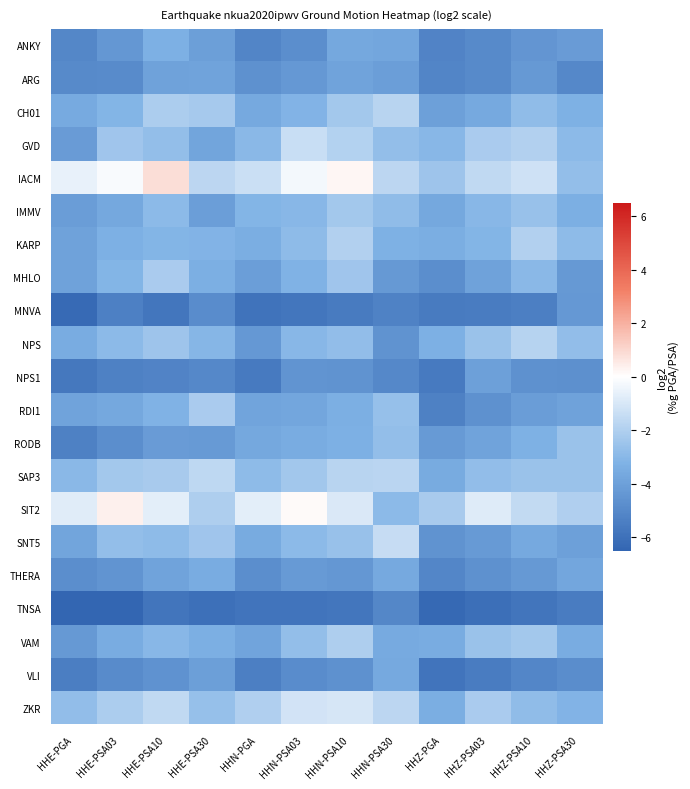

Reading left to right, transcribe all the data shown in this chart.

ANKY: HHE-PGA=-5.0	HHE-PSA03=-4.4	HHE-PSA10=-3.3	HHE-PSA30=-4.0	HHN-PGA=-5.2	HHN-PSA03=-4.8	HHN-PSA10=-3.7	HHN-PSA30=-3.7	HHZ-PGA=-5.2	HHZ-PSA03=-4.9	HHZ-PSA10=-4.4	HHZ-PSA30=-4.2
ARG: HHE-PGA=-5.0	HHE-PSA03=-4.9	HHE-PSA10=-3.9	HHE-PSA30=-3.9	HHN-PGA=-4.7	HHN-PSA03=-4.4	HHN-PSA10=-3.9	HHN-PSA30=-4.1	HHZ-PGA=-5.2	HHZ-PSA03=-5.0	HHZ-PSA10=-4.3	HHZ-PSA30=-5.0
CH01: HHE-PGA=-3.6	HHE-PSA03=-3.1	HHE-PSA10=-2.1	HHE-PSA30=-2.3	HHN-PGA=-3.6	HHN-PSA03=-3.2	HHN-PSA10=-2.3	HHN-PSA30=-1.8	HHZ-PGA=-4.0	HHZ-PSA03=-3.7	HHZ-PSA10=-2.8	HHZ-PSA30=-3.3
GVD: HHE-PGA=-4.2	HHE-PSA03=-2.4	HHE-PSA10=-2.7	HHE-PSA30=-3.8	HHN-PGA=-3.0	HHN-PSA03=-1.4	HHN-PSA10=-1.9	HHN-PSA30=-2.7	HHZ-PGA=-3.0	HHZ-PSA03=-2.1	HHZ-PSA10=-1.9	HHZ-PSA30=-2.9
IACM: HHE-PGA=-0.6	HHE-PSA03=-0.2	HHE-PSA10=0.8	HHE-PSA30=-1.7	HHN-PGA=-1.3	HHN-PSA03=-0.3	HHN-PSA10=0.2	HHN-PSA30=-1.7	HHZ-PGA=-2.5	HHZ-PSA03=-1.6	HHZ-PSA10=-1.2	HHZ-PSA30=-2.7
IMMV: HHE-PGA=-4.2	HHE-PSA03=-3.7	HHE-PSA10=-2.9	HHE-PSA30=-4.1	HHN-PGA=-3.1	HHN-PSA03=-3.0	HHN-PSA10=-2.3	HHN-PSA30=-2.8	HHZ-PGA=-3.7	HHZ-PSA03=-3.0	HHZ-PSA10=-2.6	HHZ-PSA30=-3.4
KARP: HHE-PGA=-4.0	HHE-PSA03=-3.3	HHE-PSA10=-3.1	HHE-PSA30=-3.2	HHN-PGA=-3.5	HHN-PSA03=-2.9	HHN-PSA10=-2.0	HHN-PSA30=-3.3	HHZ-PGA=-3.4	HHZ-PSA03=-3.1	HHZ-PSA10=-1.9	HHZ-PSA30=-2.9
MHLO: HHE-PGA=-4.0	HHE-PSA03=-3.1	HHE-PSA10=-2.2	HHE-PSA30=-3.4	HHN-PGA=-4.1	HHN-PSA03=-3.2	HHN-PSA10=-2.4	HHN-PSA30=-4.3	HHZ-PGA=-4.8	HHZ-PSA03=-3.9	HHZ-PSA10=-3.0	HHZ-PSA30=-4.3
MNVA: HHE-PGA=-6.3	HHE-PSA03=-5.4	HHE-PSA10=-5.8	HHE-PSA30=-4.9	HHN-PGA=-5.9	HHN-PSA03=-5.8	HHN-PSA10=-5.6	HHN-PSA30=-5.2	HHZ-PGA=-5.6	HHZ-PSA03=-5.5	HHZ-PSA10=-5.4	HHZ-PSA30=-4.4
NPS: HHE-PGA=-3.5	HHE-PSA03=-2.9	HHE-PSA10=-2.5	HHE-PSA30=-3.1	HHN-PGA=-4.4	HHN-PSA03=-3.0	HHN-PSA10=-2.8	HHN-PSA30=-4.6	HHZ-PGA=-3.3	HHZ-PSA03=-2.6	HHZ-PSA10=-1.8	HHZ-PSA30=-2.8
NPS1: HHE-PGA=-5.7	HHE-PSA03=-5.3	HHE-PSA10=-5.2	HHE-PSA30=-5.0	HHN-PGA=-5.6	HHN-PSA03=-4.5	HHN-PSA10=-4.5	HHN-PSA30=-5.0	HHZ-PGA=-5.6	HHZ-PSA03=-4.0	HHZ-PSA10=-4.6	HHZ-PSA30=-4.7
RDI1: HHE-PGA=-3.9	HHE-PSA03=-3.7	HHE-PSA10=-3.2	HHE-PSA30=-2.1	HHN-PGA=-3.9	HHN-PSA03=-3.7	HHN-PSA10=-3.4	HHN-PSA30=-2.7	HHZ-PGA=-5.3	HHZ-PSA03=-4.7	HHZ-PSA10=-4.1	HHZ-PSA30=-4.0
RODB: HHE-PGA=-5.3	HHE-PSA03=-4.7	HHE-PSA10=-4.2	HHE-PSA30=-4.2	HHN-PGA=-3.7	HHN-PSA03=-3.5	HHN-PSA10=-3.3	HHN-PSA30=-2.7	HHZ-PGA=-4.3	HHZ-PSA03=-3.9	HHZ-PSA10=-3.3	HHZ-PSA30=-2.6
SAP3: HHE-PGA=-3.0	HHE-PSA03=-2.3	HHE-PSA10=-2.2	HHE-PSA30=-1.7	HHN-PGA=-2.9	HHN-PSA03=-2.3	HHN-PSA10=-1.8	HHN-PSA30=-1.8	HHZ-PGA=-3.5	HHZ-PSA03=-2.8	HHZ-PSA10=-2.5	HHZ-PSA30=-2.6
SIT2: HHE-PGA=-0.8	HHE-PSA03=0.4	HHE-PSA10=-0.7	HHE-PSA30=-2.1	HHN-PGA=-0.7	HHN-PSA03=0.1	HHN-PSA10=-0.9	HHN-PSA30=-2.9	HHZ-PGA=-2.2	HHZ-PSA03=-0.9	HHZ-PSA10=-1.6	HHZ-PSA30=-2.0
SNT5: HHE-PGA=-3.8	HHE-PSA03=-2.7	HHE-PSA10=-2.9	HHE-PSA30=-2.4	HHN-PGA=-3.5	HHN-PSA03=-2.9	HHN-PSA10=-2.6	HHN-PSA30=-1.4	HHZ-PGA=-4.6	HHZ-PSA03=-4.2	HHZ-PSA10=-3.7	HHZ-PSA30=-4.0
THERA: HHE-PGA=-4.7	HHE-PSA03=-4.5	HHE-PSA10=-3.9	HHE-PSA30=-3.5	HHN-PGA=-4.7	HHN-PSA03=-4.2	HHN-PSA10=-4.4	HHN-PSA30=-3.6	HHZ-PGA=-5.1	HHZ-PSA03=-4.7	HHZ-PSA10=-4.3	HHZ-PSA30=-3.7
TNSA: HHE-PGA=-6.5	HHE-PSA03=-6.5	HHE-PSA10=-5.8	HHE-PSA30=-6.0	HHN-PGA=-5.9	HHN-PSA03=-5.9	HHN-PSA10=-5.7	HHN-PSA30=-5.0	HHZ-PGA=-6.3	HHZ-PSA03=-6.1	HHZ-PSA10=-5.8	HHZ-PSA30=-5.5
VAM: HHE-PGA=-4.3	HHE-PSA03=-3.5	HHE-PSA10=-3.0	HHE-PSA30=-3.4	HHN-PGA=-3.8	HHN-PSA03=-2.7	HHN-PSA10=-2.1	HHN-PSA30=-3.6	HHZ-PGA=-3.5	HHZ-PSA03=-2.6	HHZ-PSA10=-2.3	HHZ-PSA30=-3.5
VLI: HHE-PGA=-5.5	HHE-PSA03=-4.9	HHE-PSA10=-4.6	HHE-PSA30=-4.1	HHN-PGA=-5.4	HHN-PSA03=-4.9	HHN-PSA10=-4.6	HHN-PSA30=-3.6	HHZ-PGA=-5.9	HHZ-PSA03=-5.5	HHZ-PSA10=-5.1	HHZ-PSA30=-4.8
ZKR: HHE-PGA=-2.8	HHE-PSA03=-2.1	HHE-PSA10=-1.6	HHE-PSA30=-2.6	HHN-PGA=-2.0	HHN-PSA03=-1.2	HHN-PSA10=-1.1	HHN-PSA30=-1.7	HHZ-PGA=-3.4	HHZ-PSA03=-2.1	HHZ-PSA10=-2.8	HHZ-PSA30=-3.2